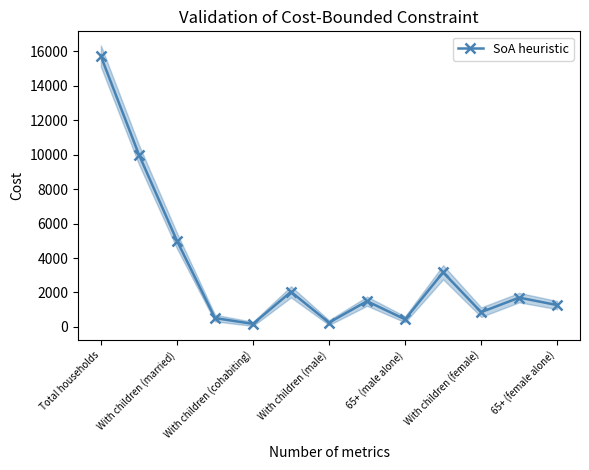

Reading left to right, what are all the values shown in this chart?

15734	10013	5011	513	173	2036	249	1492	437	3172	856	1699	1266